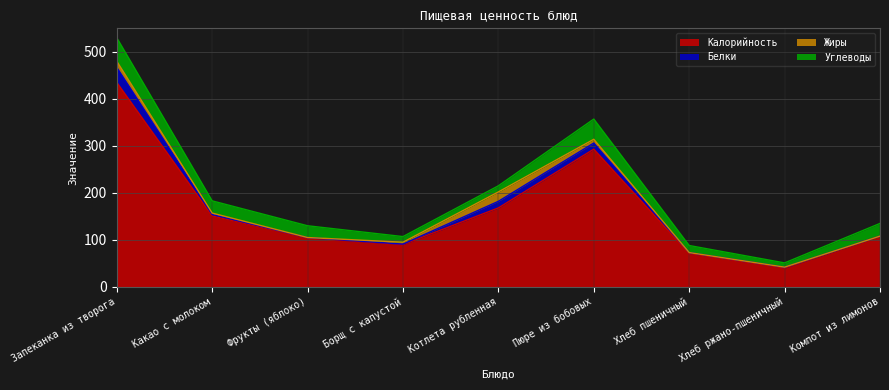

Does the chart have visible grid lines?

Yes